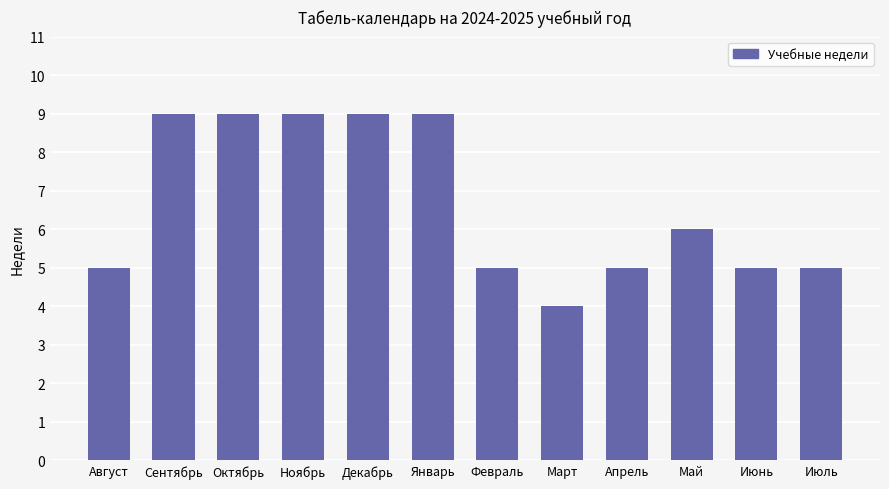

What is the average value?

7